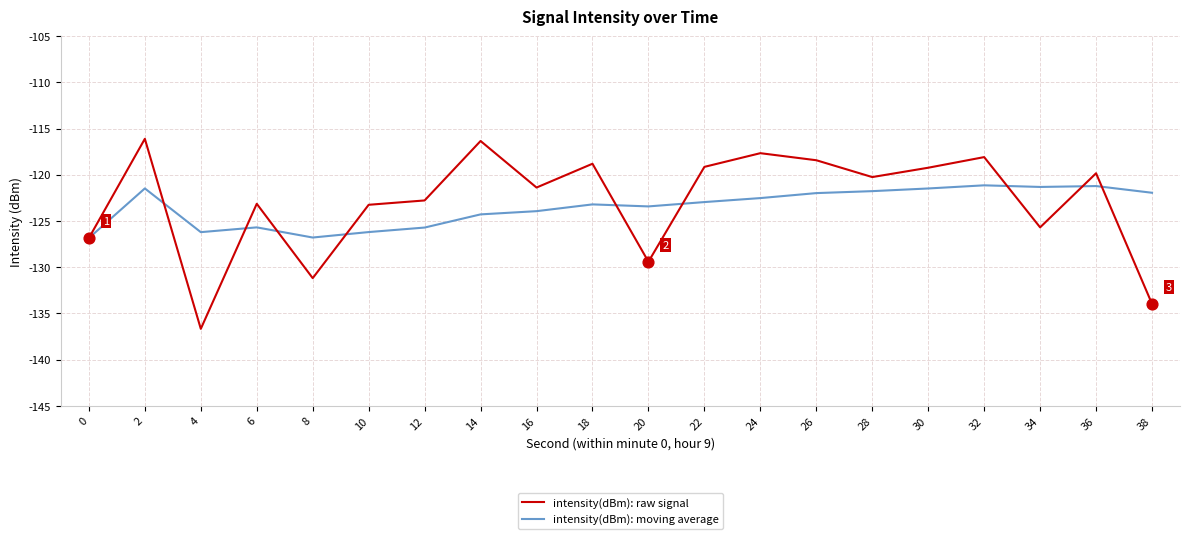

What are all the series names shown in the legend?

intensity(dBm): raw signal, intensity(dBm): moving average